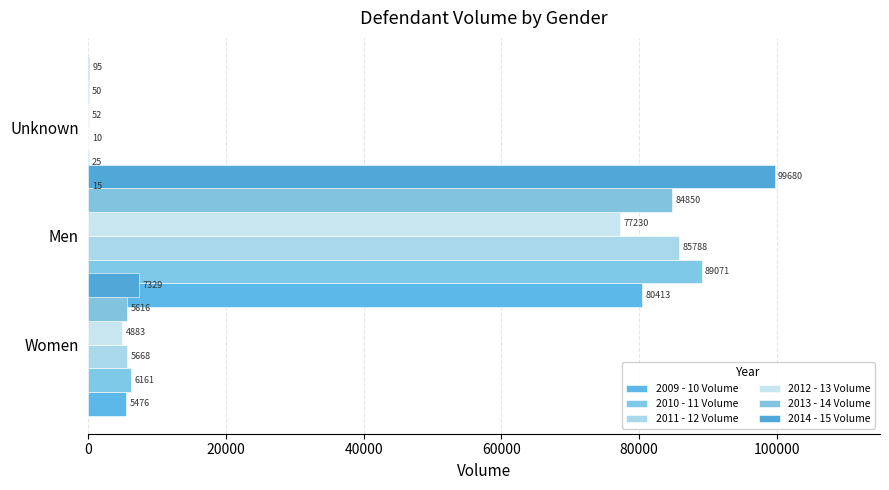

Reading left to right, extract all data points from this chart.

2009 - 10 Volume: 5476	80413	15
2010 - 11 Volume: 6161	89071	25
2011 - 12 Volume: 5668	85788	10
2012 - 13 Volume: 4883	77230	52
2013 - 14 Volume: 5616	84850	50
2014 - 15 Volume: 7329	99680	95